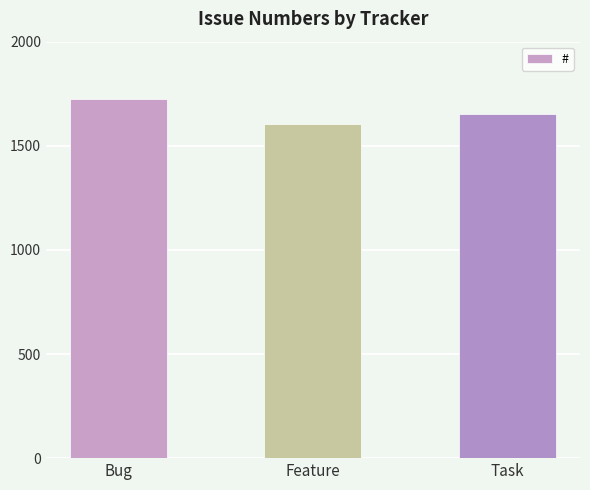

List the labels in order of value, largest first.

Bug, Task, Feature